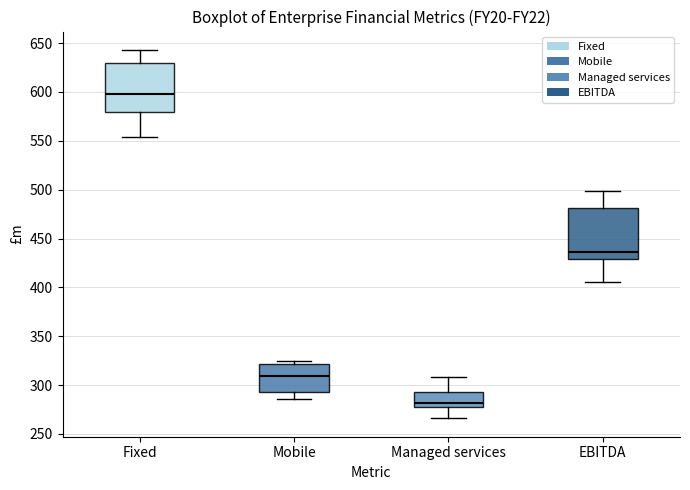

Which box's median line is the lowest?

Managed services